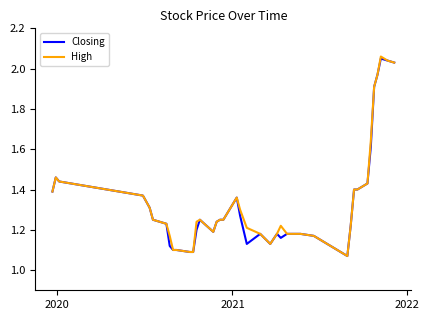

How many lines are shown in the chart?

2